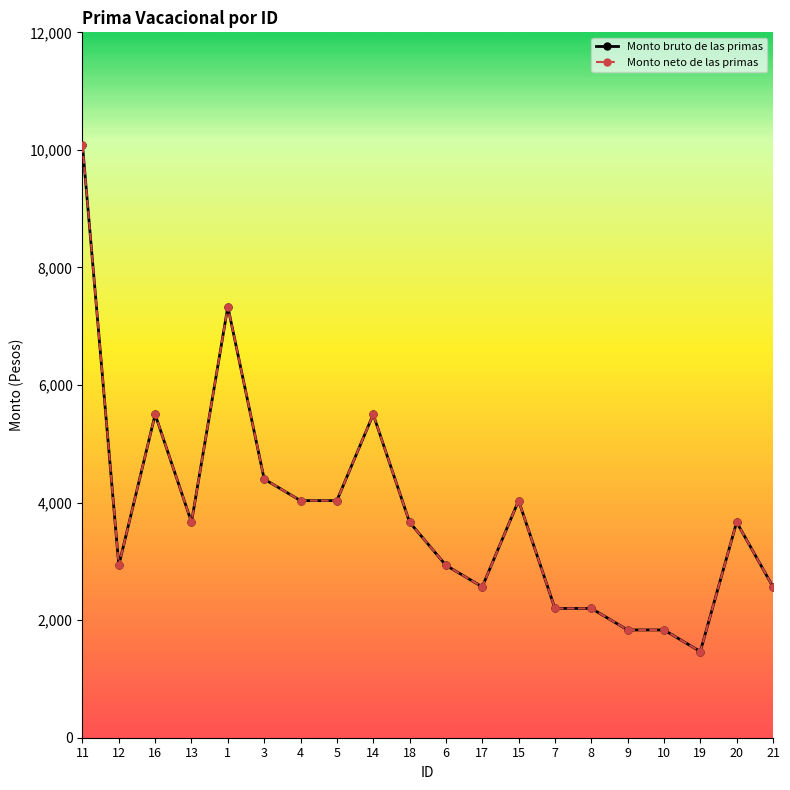

What is the label of the 16th point from the right?

1